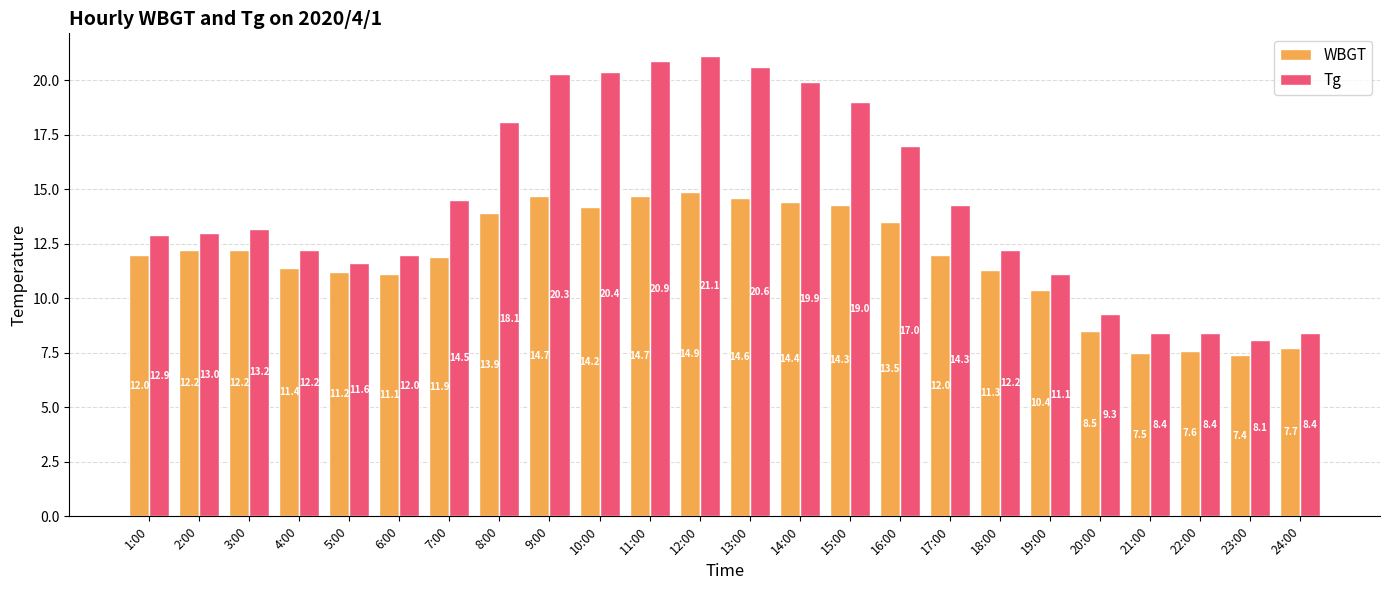

At which label does WBGT reach its minimum?

23:00